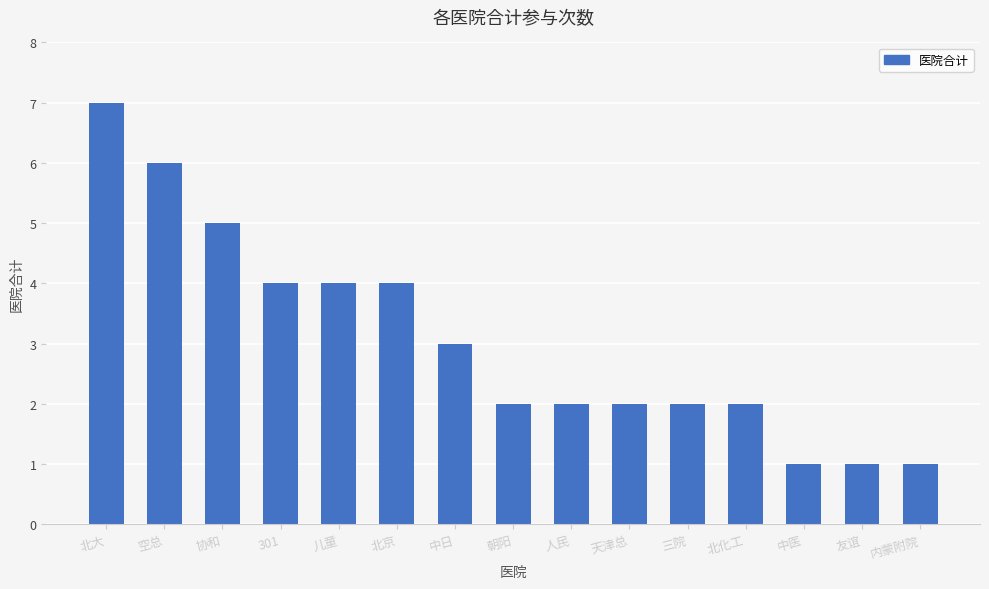

How many bars are there in total?

15